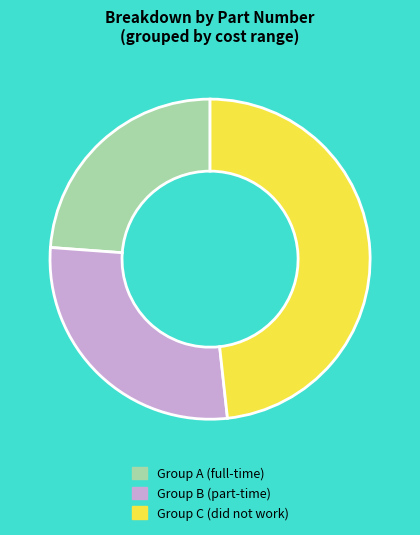

Is it true that Group C (did not work) is 48% of the pie?

True